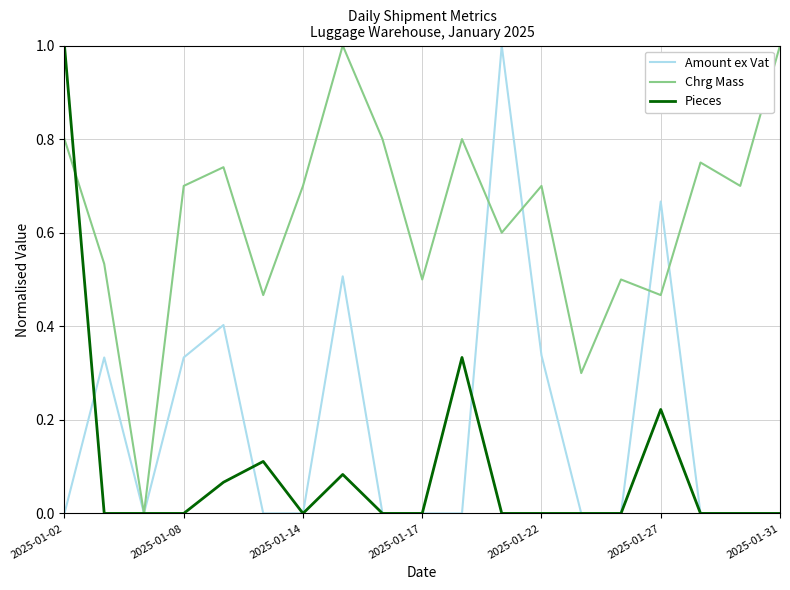

True or false: Chrg Mass and Amount ex Vat intersect in this chart.

True